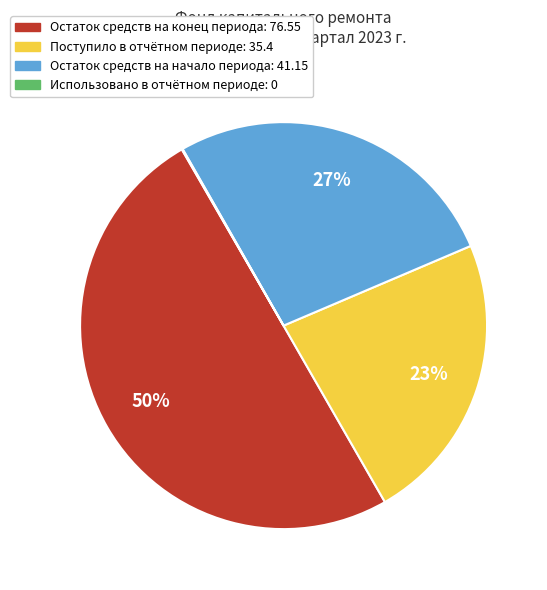

To the nearest percent, what is the difference between the largest and smallest slice percentages?

50%